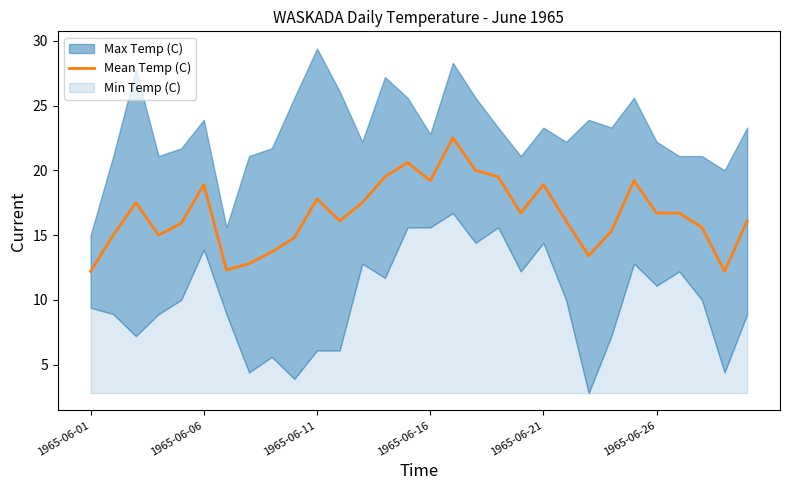

How many lines are shown in the chart?

1